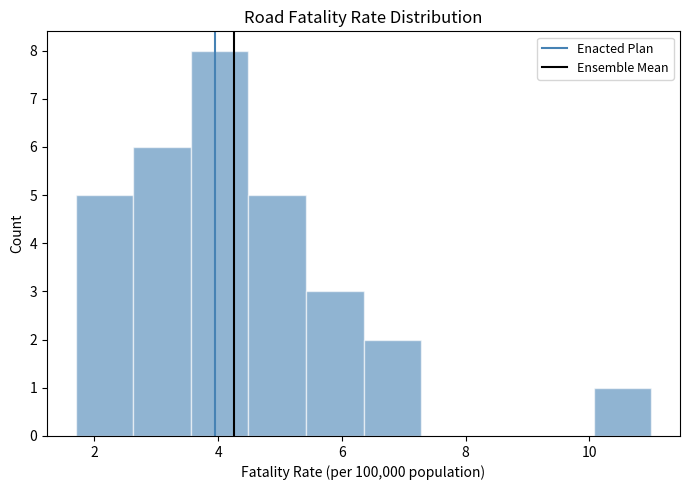

Reading left to right, list every bar in this chart as the range it spans on the x-axis followed by its height. Neither the bar edges nor the heights are printed on the chart, so give them approximately, as read against the axes.

1.8 to 2.6: 5
2.6 to 3.6: 6
3.6 to 4.4: 8
4.4 to 5.4: 5
5.4 to 6.4: 3
6.4 to 7.2: 2
7.2 to 8.2: 0
8.2 to 9.2: 0
9.2 to 10.0: 0
10.0 to 11.0: 1